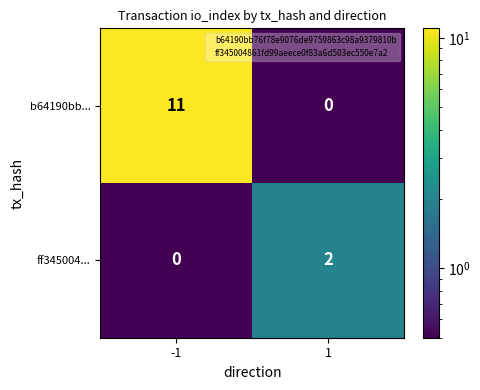

List the labels in order of ff345004... value, smallest first.

-1, 1